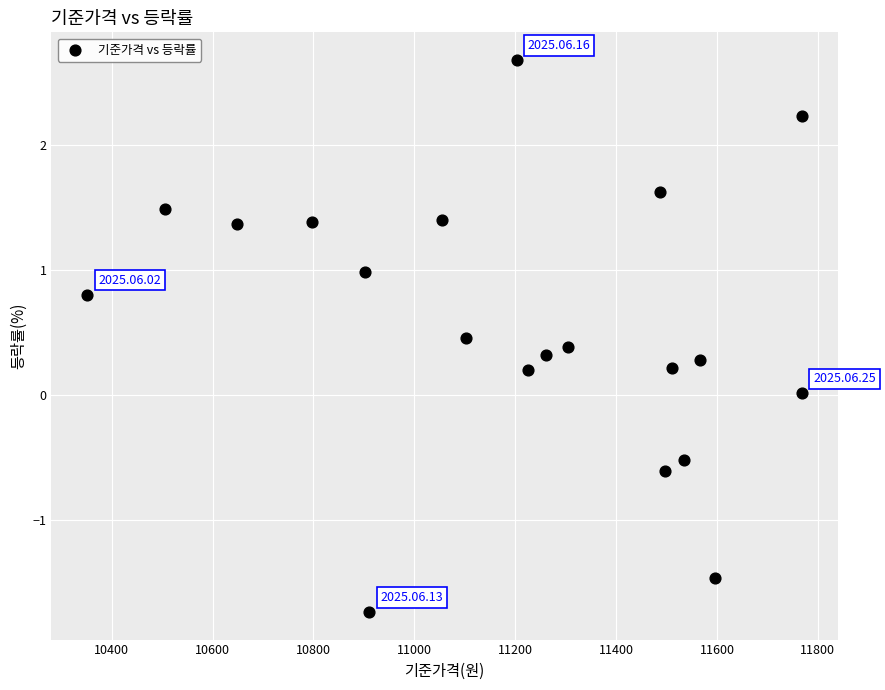

What is the range of Y values (max minus min)?

4.4